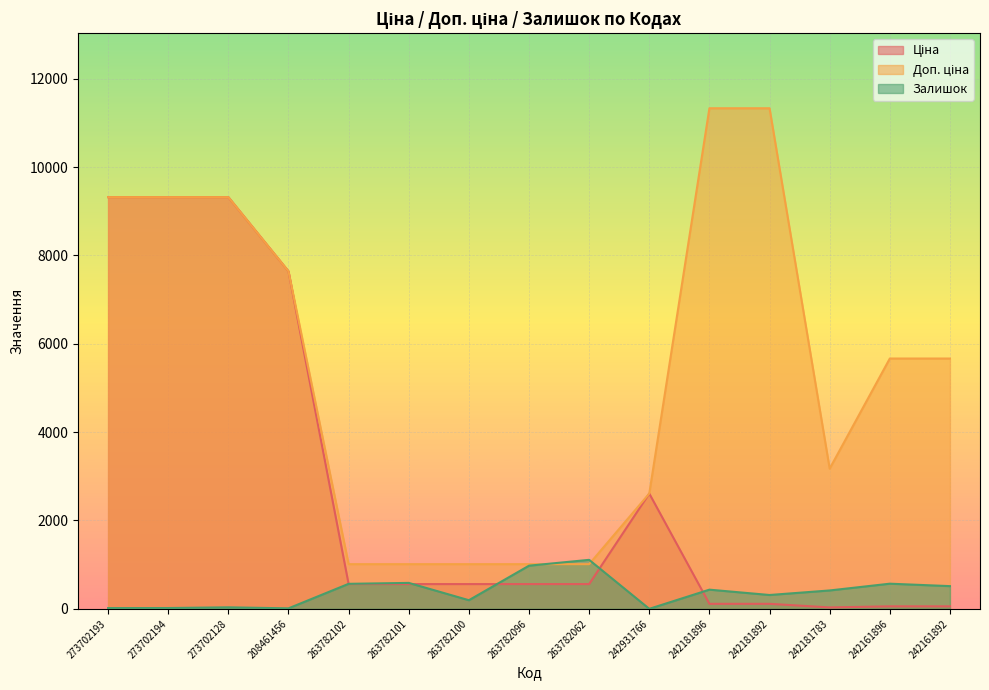

What is the difference between the second highest and second lowest values in the Доп. ціна series?

10323.0